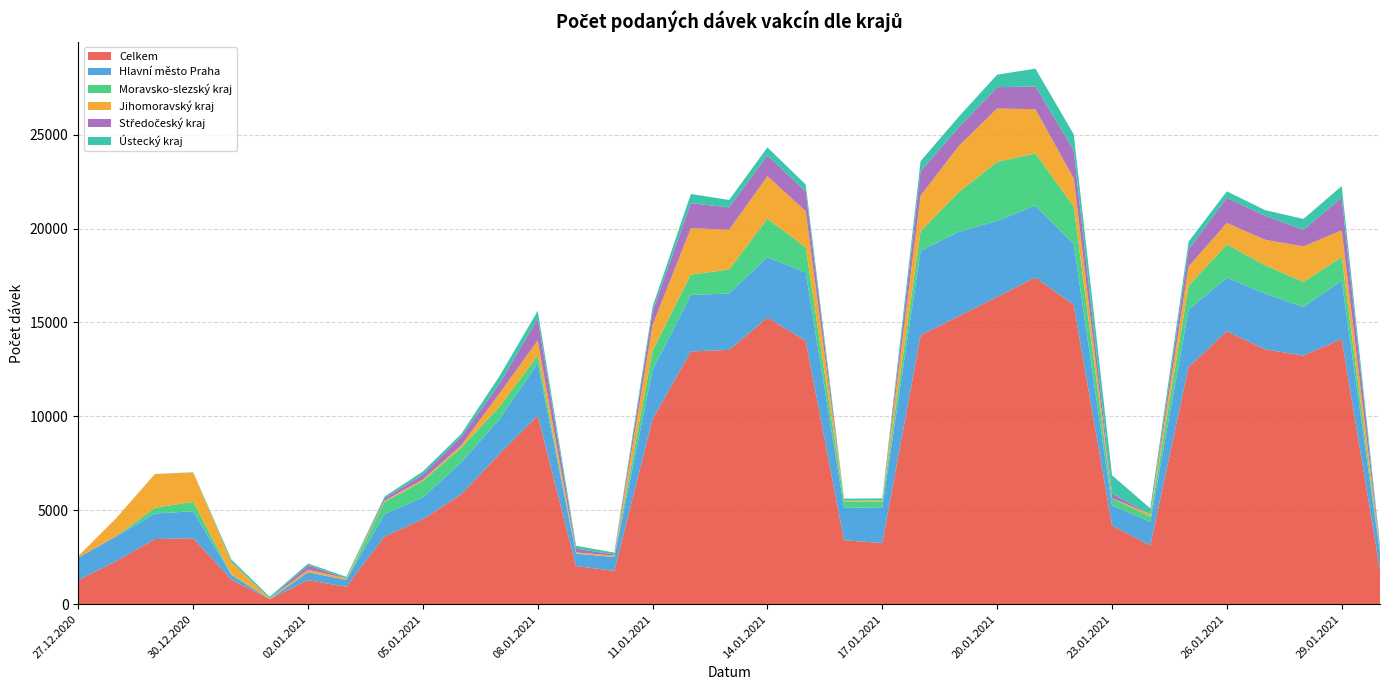

Reading left to right, what are all the values shown in this chart?

Celkem: 27.12.2020=1287	28.12.2020=2303	29.12.2020=3469	30.12.2020=3516	31.12.2020=1311	01.01.2021=269	02.01.2021=1283	03.01.2021=927	04.01.2021=3608	05.01.2021=4527	06.01.2021=5847	07.01.2021=7999	08.01.2021=10051	09.01.2021=2030	10.01.2021=1773	11.01.2021=9858	12.01.2021=13458	13.01.2021=13540	14.01.2021=15258	15.01.2021=14022	16.01.2021=3408	17.01.2021=3257	18.01.2021=14316	19.01.2021=15338	20.01.2021=16359	21.01.2021=17397	22.01.2021=15938	23.01.2021=4197	24.01.2021=3125	25.01.2021=12624	26.01.2021=14535	27.01.2021=13567	28.01.2021=13239	29.01.2021=14125	30.01.2021=1829
Hlavní město Praha: 27.12.2020=1198	28.12.2020=1325	29.12.2020=1362	30.12.2020=1435	31.12.2020=252	01.01.2021=3	02.01.2021=419	03.01.2021=365	04.01.2021=1192	05.01.2021=1159	06.01.2021=1697	07.01.2021=1850	08.01.2021=2780	09.01.2021=659	10.01.2021=739	11.01.2021=2622	12.01.2021=3003	13.01.2021=3008	14.01.2021=3215	15.01.2021=3641	16.01.2021=1724	17.01.2021=1903	18.01.2021=4496	19.01.2021=4489	20.01.2021=4051	21.01.2021=3818	22.01.2021=3237	23.01.2021=1062	24.01.2021=1258	25.01.2021=3057	26.01.2021=2851	27.01.2021=2966	28.01.2021=2586	29.01.2021=3096	30.01.2021=929
Moravsko-slezský kraj: 27.12.2020=3	28.12.2020=0	29.12.2020=306	30.12.2020=497	31.12.2020=30	01.01.2021=0	02.01.2021=0	03.01.2021=1	04.01.2021=651	05.01.2021=872	06.01.2021=784	07.01.2021=666	08.01.2021=418	09.01.2021=12	10.01.2021=2	11.01.2021=1028	12.01.2021=1086	13.01.2021=1269	14.01.2021=2052	15.01.2021=1334	16.01.2021=329	17.01.2021=302	18.01.2021=1047	19.01.2021=2112	20.01.2021=3137	21.01.2021=2786	22.01.2021=1993	23.01.2021=377	24.01.2021=284	25.01.2021=1264	26.01.2021=1770	27.01.2021=1509	28.01.2021=1338	29.01.2021=1262	30.01.2021=44
Jihomoravský kraj: 27.12.2020=74	28.12.2020=976	29.12.2020=1794	30.12.2020=1560	31.12.2020=638	01.01.2021=31	02.01.2021=138	03.01.2021=89	04.01.2021=65	05.01.2021=82	06.01.2021=132	07.01.2021=704	08.01.2021=794	09.01.2021=60	10.01.2021=70	11.01.2021=1363	12.01.2021=2470	13.01.2021=2121	14.01.2021=2259	15.01.2021=1924	16.01.2021=50	17.01.2021=69	18.01.2021=1892	19.01.2021=2463	20.01.2021=2844	21.01.2021=2351	22.01.2021=1505	23.01.2021=13	24.01.2021=126	25.01.2021=1035	26.01.2021=1142	27.01.2021=1360	28.01.2021=1885	29.01.2021=1422	30.01.2021=76
Středočeský kraj: 27.12.2020=2	28.12.2020=0	29.12.2020=3	30.12.2020=0	31.12.2020=18	01.01.2021=1	02.01.2021=235	03.01.2021=0	04.01.2021=127	05.01.2021=268	06.01.2021=445	07.01.2021=515	08.01.2021=1170	09.01.2021=195	10.01.2021=66	11.01.2021=727	12.01.2021=1333	13.01.2021=1189	14.01.2021=1107	15.01.2021=1056	16.01.2021=0	17.01.2021=1	18.01.2021=1301	19.01.2021=990	20.01.2021=1133	21.01.2021=1217	22.01.2021=1500	23.01.2021=243	24.01.2021=0	25.01.2021=913	26.01.2021=1337	27.01.2021=1281	28.01.2021=881	29.01.2021=1744	30.01.2021=115
Ústecký kraj: 27.12.2020=2	28.12.2020=1	29.12.2020=1	30.12.2020=17	31.12.2020=128	01.01.2021=89	02.01.2021=92	03.01.2021=77	04.01.2021=88	05.01.2021=159	06.01.2021=157	07.01.2021=405	08.01.2021=405	09.01.2021=158	10.01.2021=97	11.01.2021=251	12.01.2021=491	13.01.2021=394	14.01.2021=431	15.01.2021=365	16.01.2021=109	17.01.2021=102	18.01.2021=538	19.01.2021=568	20.01.2021=669	21.01.2021=944	22.01.2021=845	23.01.2021=972	24.01.2021=309	25.01.2021=408	26.01.2021=345	27.01.2021=297	28.01.2021=582	29.01.2021=613	30.01.2021=152